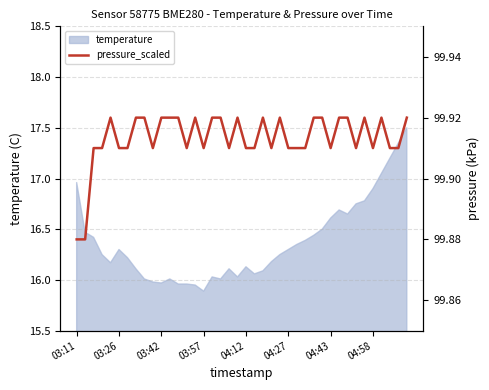

Is it true that temperature equals 8.8 at 03:57?

False